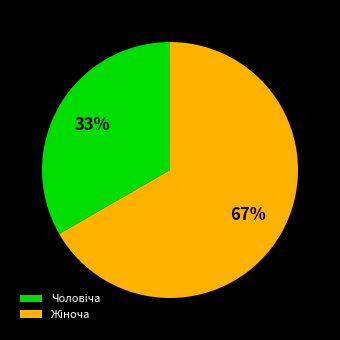

Is there a majority slice in this chart?

Yes